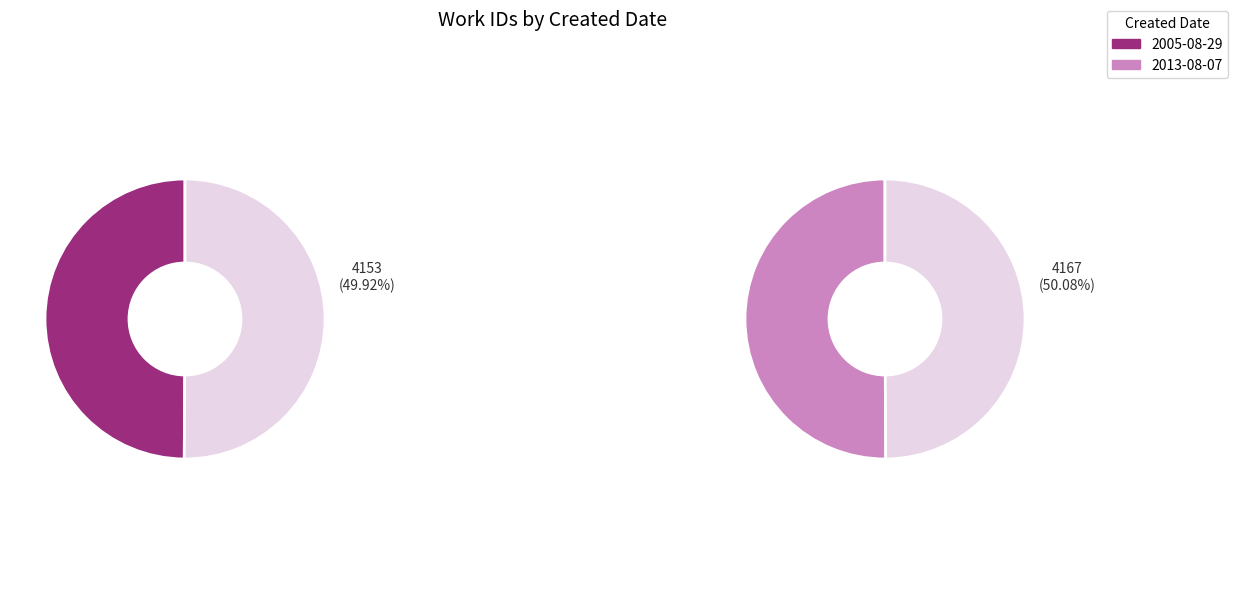

What is the change in value from 2005-08-29 to 2013-08-07?

+14